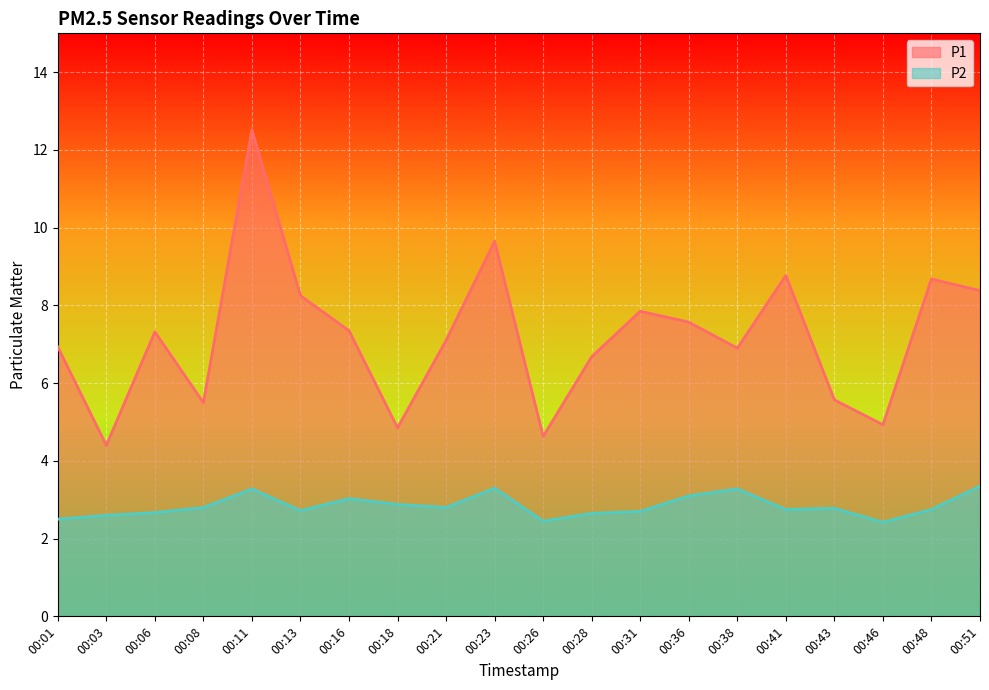

Which series has the largest total across all categories?

P1